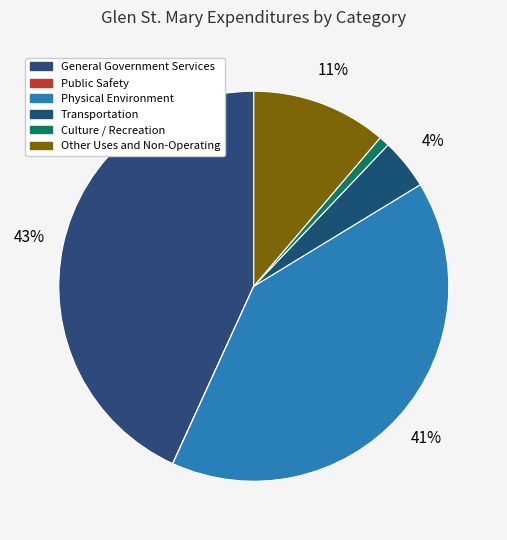

Combined, do Transportation and General Government Services account for over 50%?

No